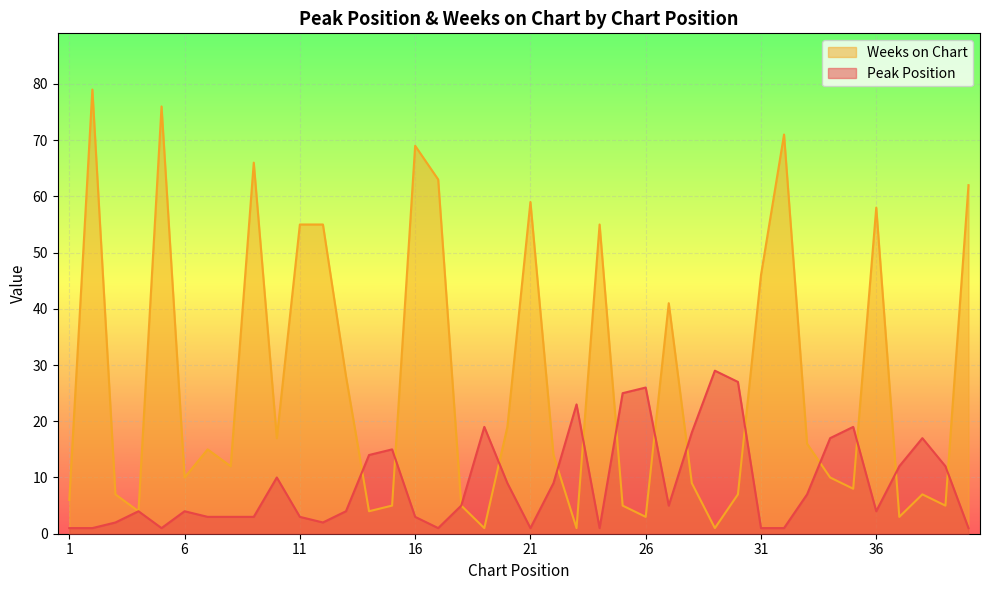

What is the value of the Peak Position point at the 1st from the left?

1